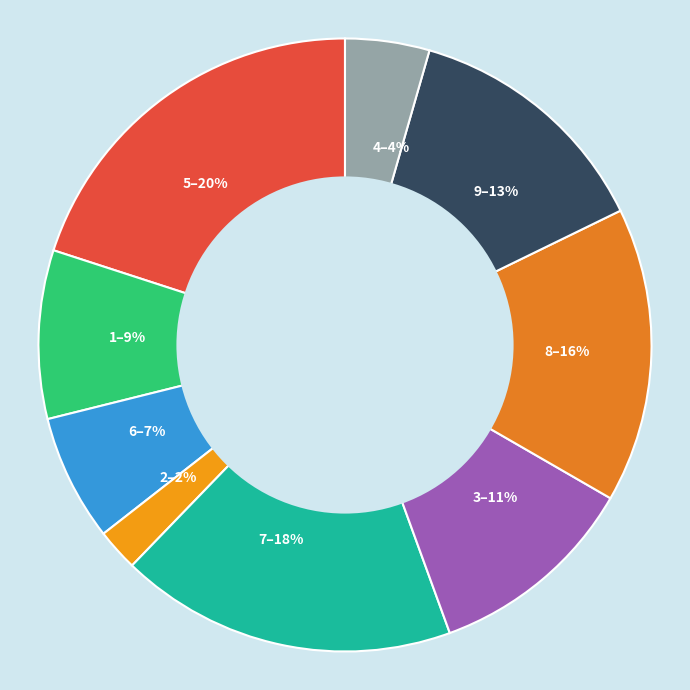

To the nearest percent, what is the average slice percentage?

11%